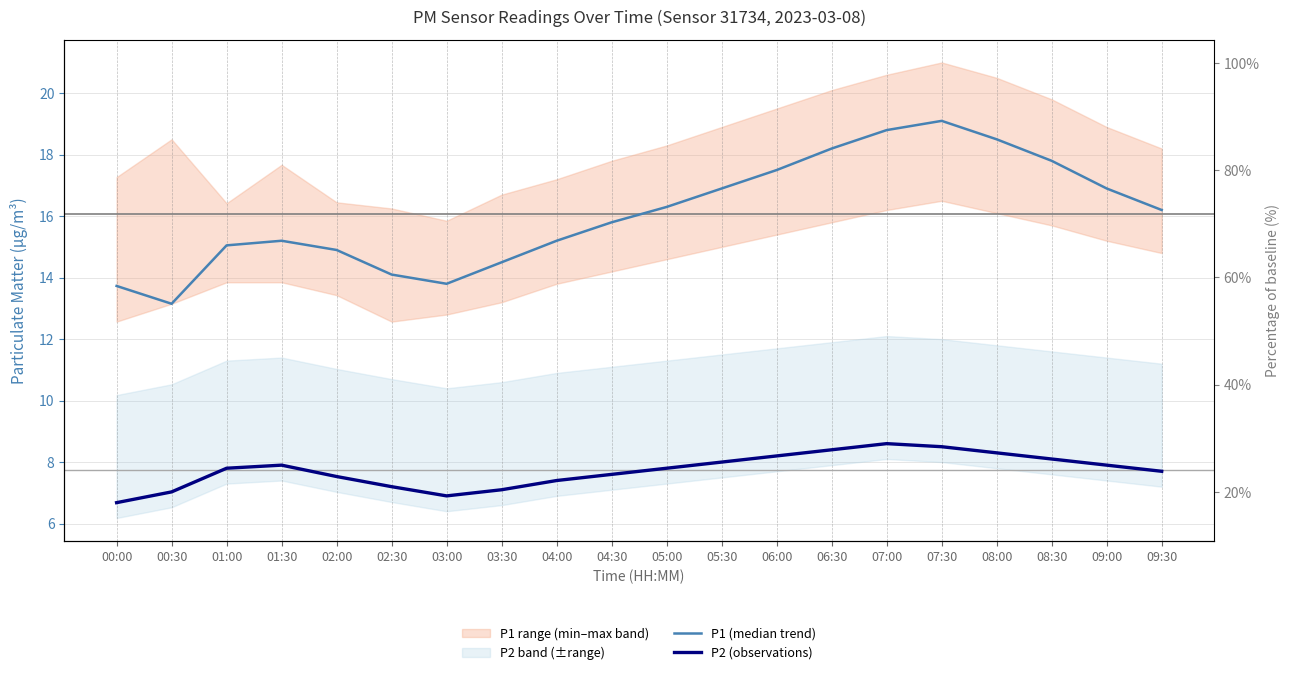

What is the sum of all P1 (median trend) values?

321.6